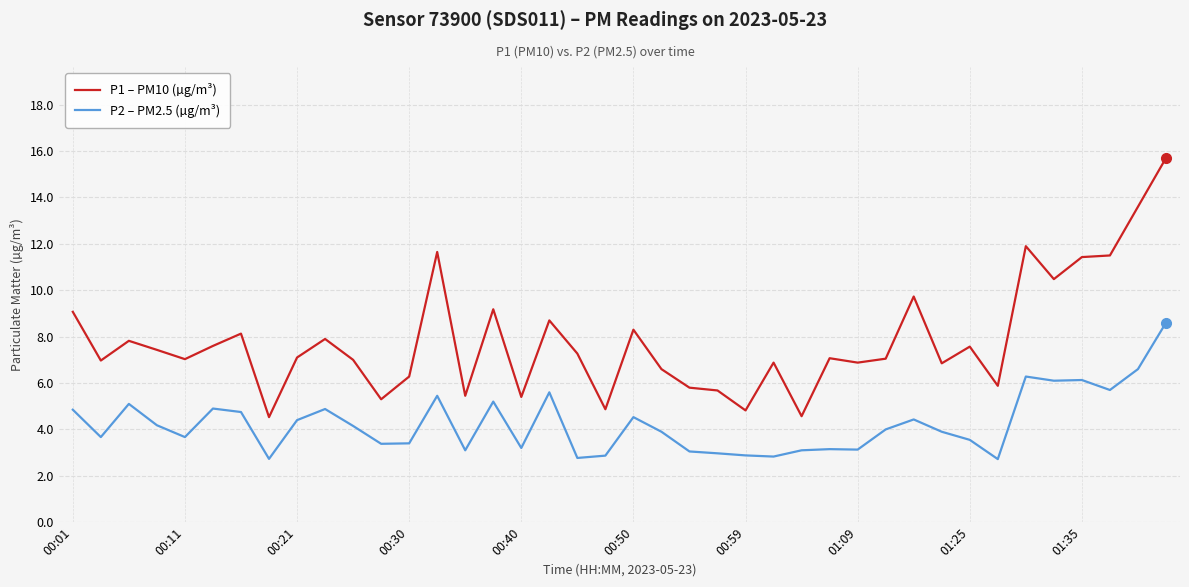

Which series has the widest spread of values?

P1 – PM10 (µg/m³)